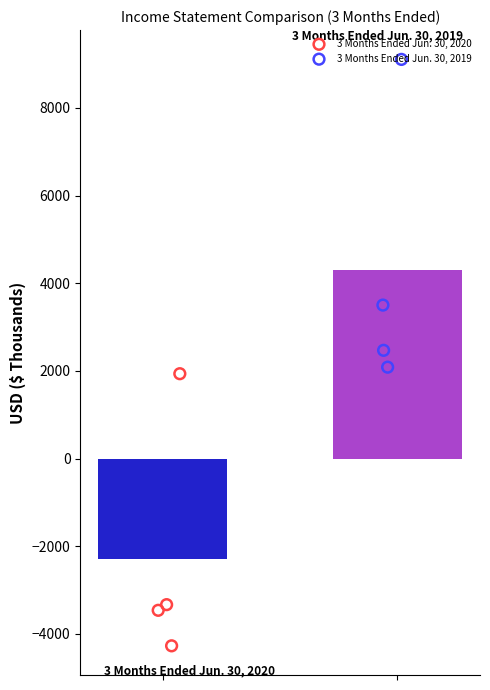

Which series has the widest spread of Y values?

3 Months Ended Jun. 30, 2019